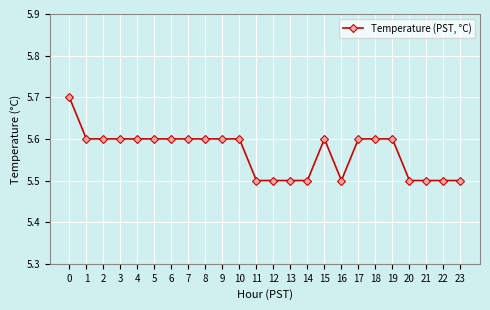

Does the chart display data point markers on the line(s)?

Yes